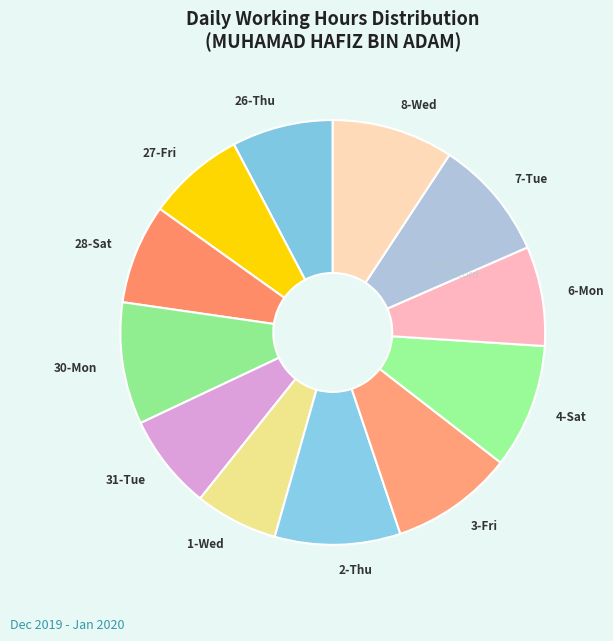

Does 4-Sat represent more than half of the total?

No